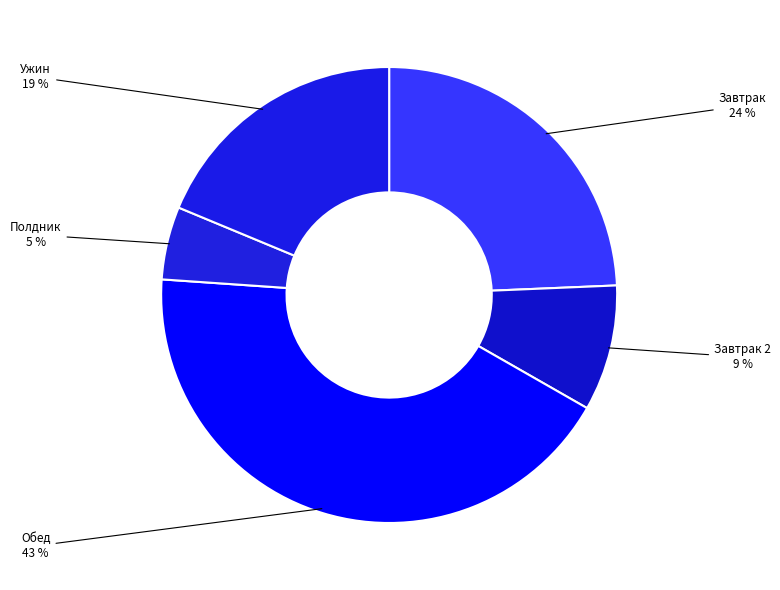

Is the sum of Ужин and Завтрак 2 greater than half?

No